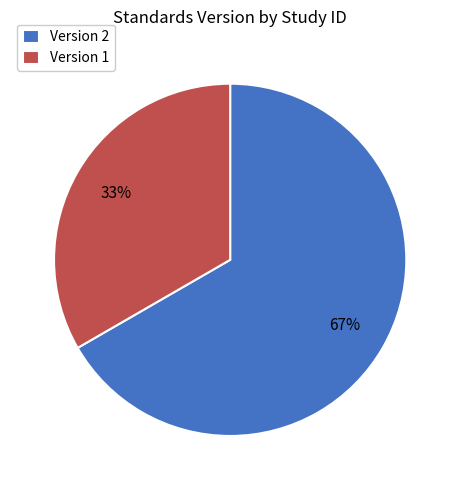

Which slice is the smallest?

Version 1